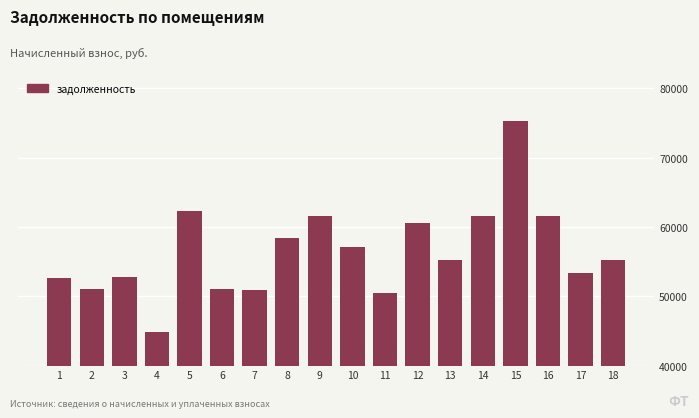

Between 10 and 11, which is larger?

10